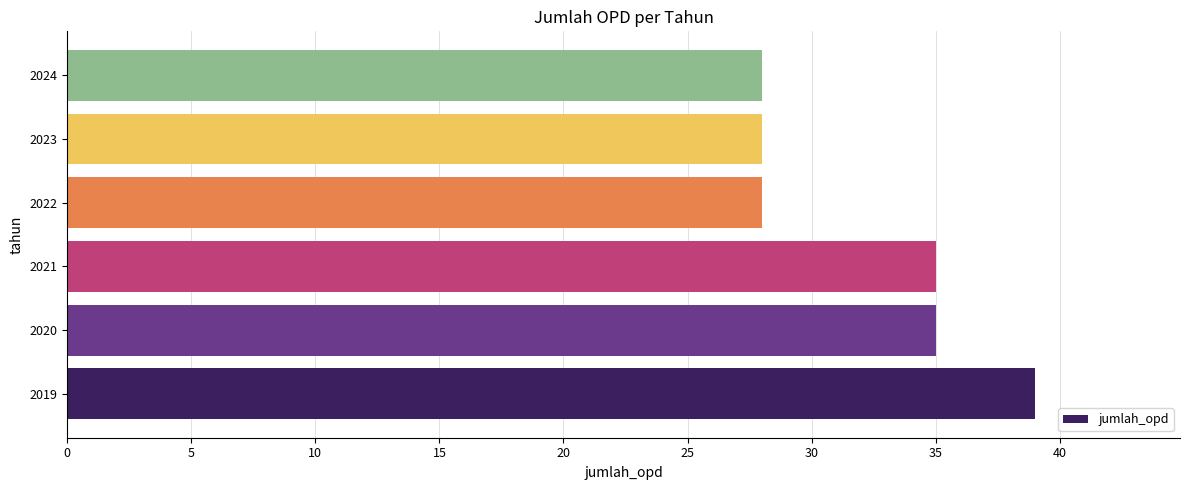

What is the greatest value displayed?

39